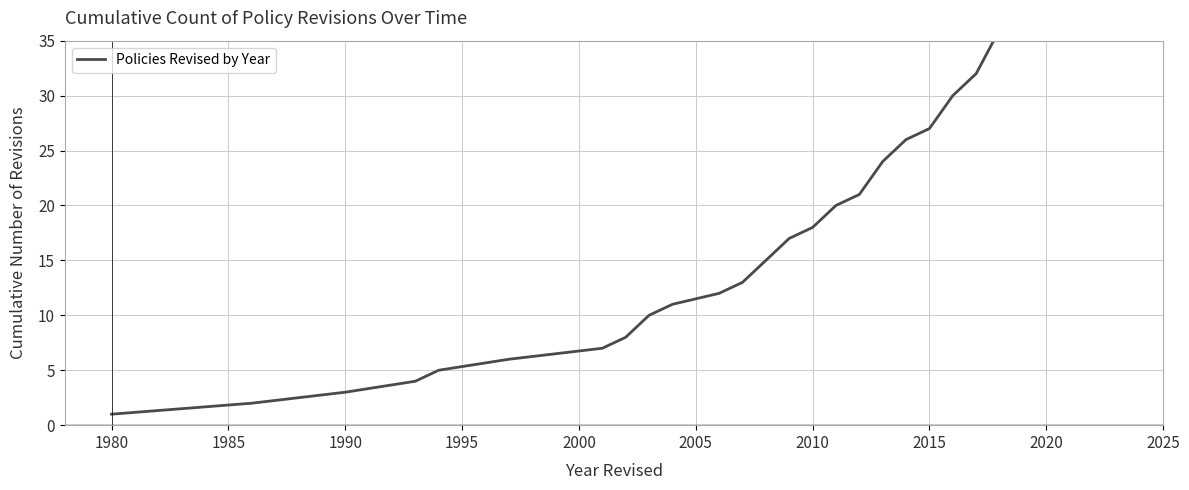

How many data points does each series have?

28